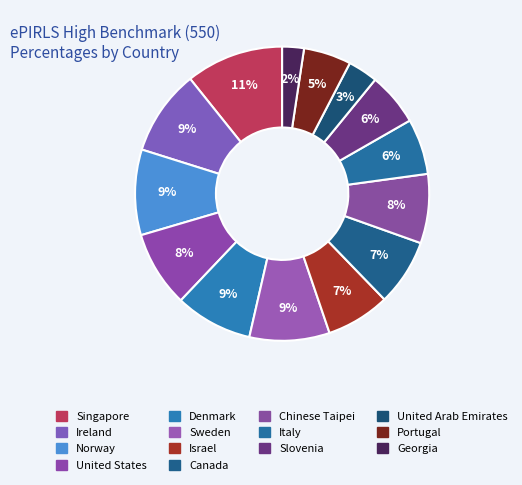

How many segments does this pie chart have?

14